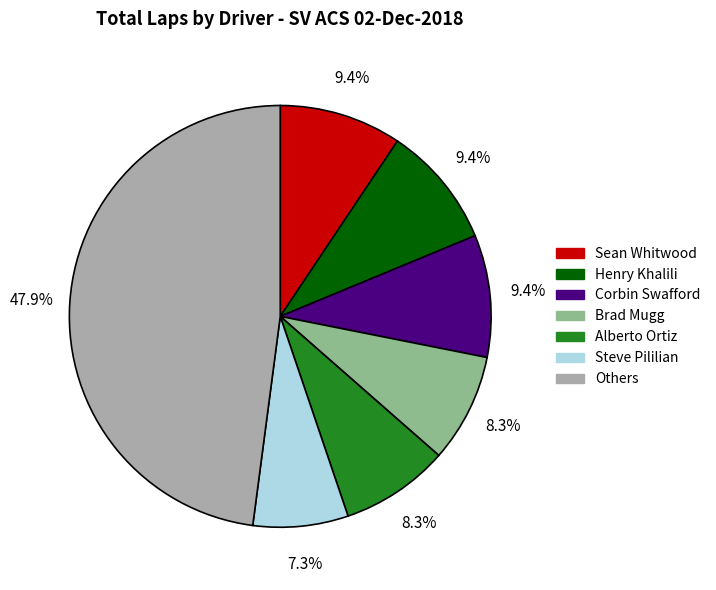

Is the sum of Sean Whitwood and Others greater than half?

Yes